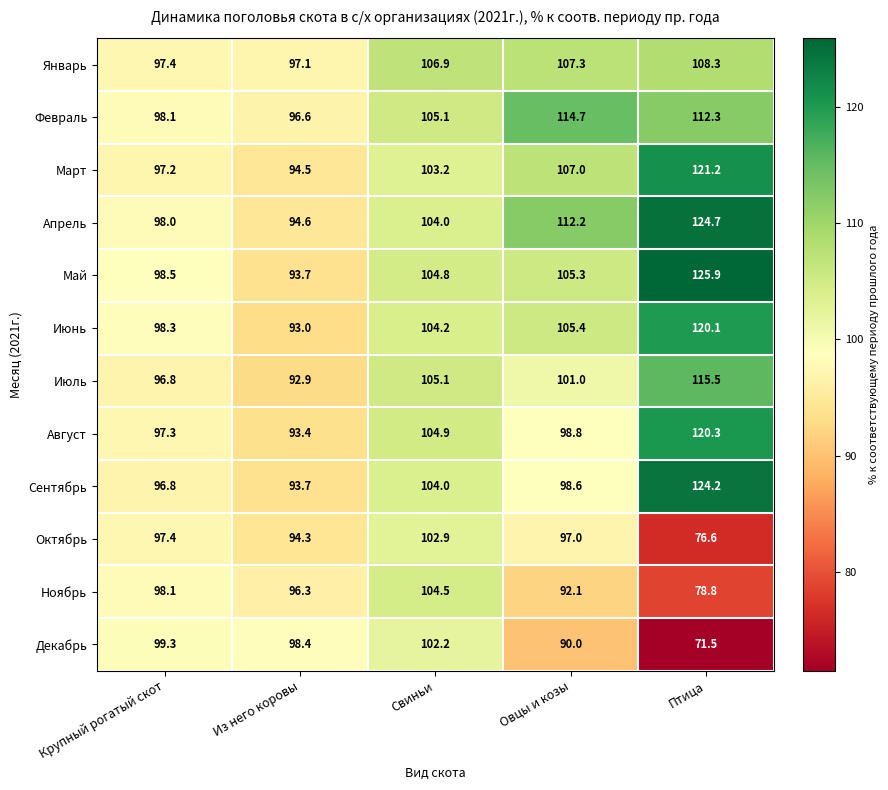

Which series has the largest total across all categories?

Апрель